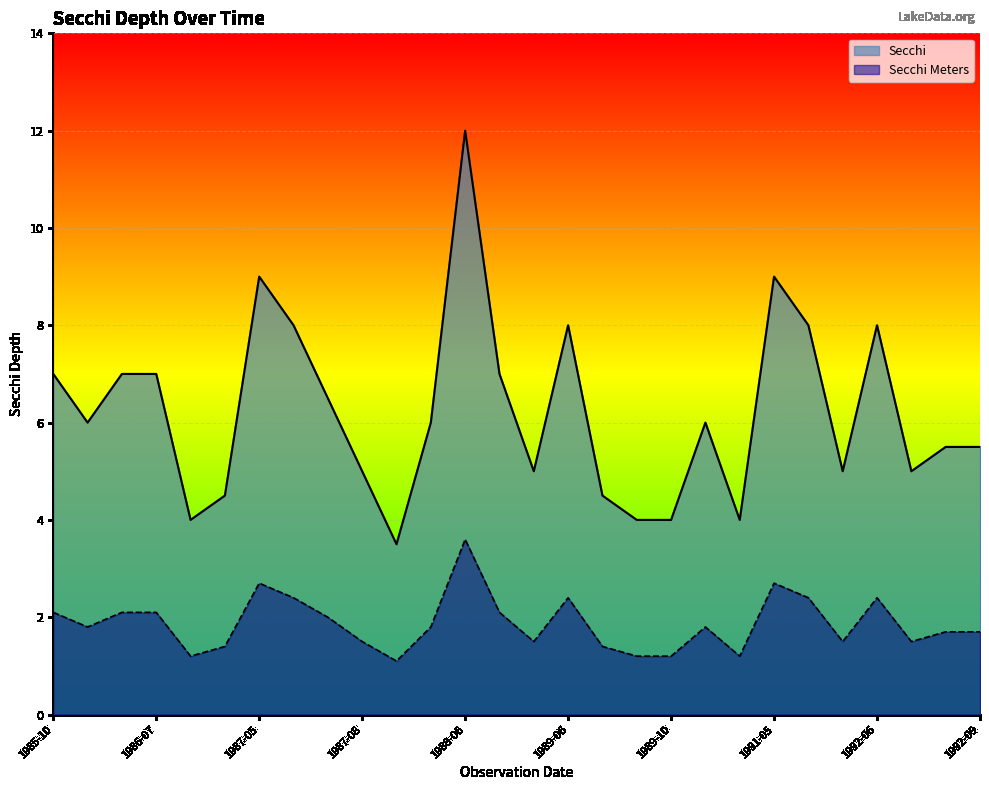

List the series in order of their peak value, highest first.

Secchi, Secchi Meters